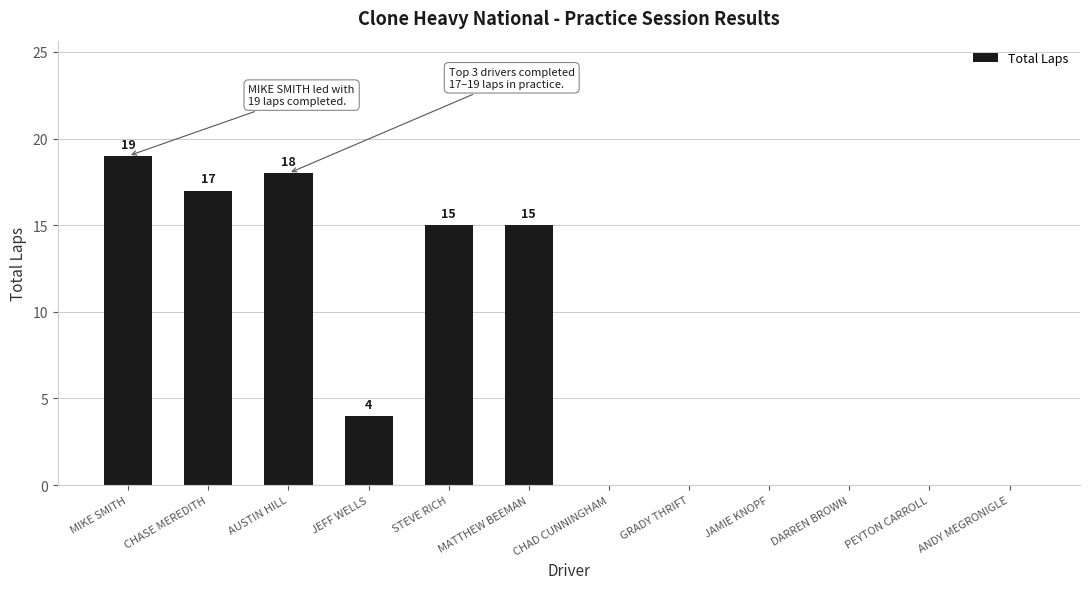

Reading left to right, extract all data points from this chart.

19	17	18	4	15	15	0	0	0	0	0	0